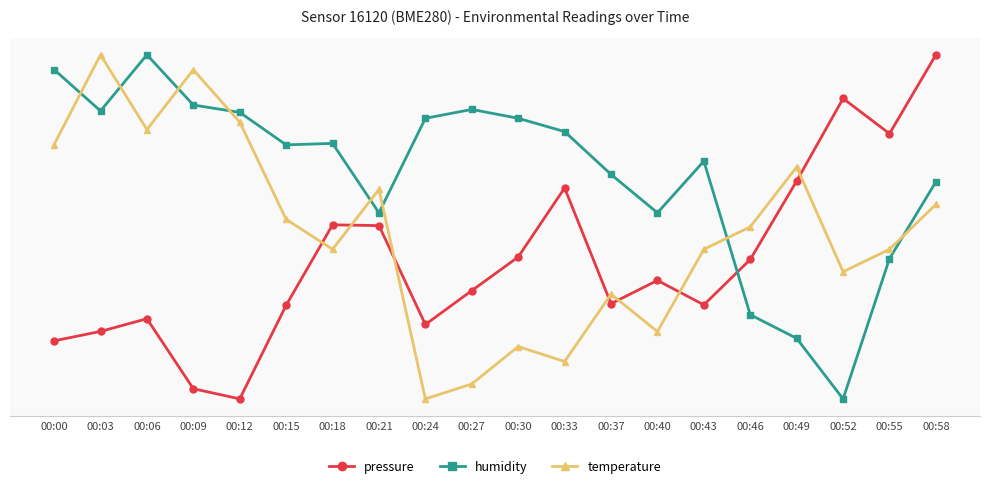

True or false: pressure has a value of 23.3 at 00:06.

True